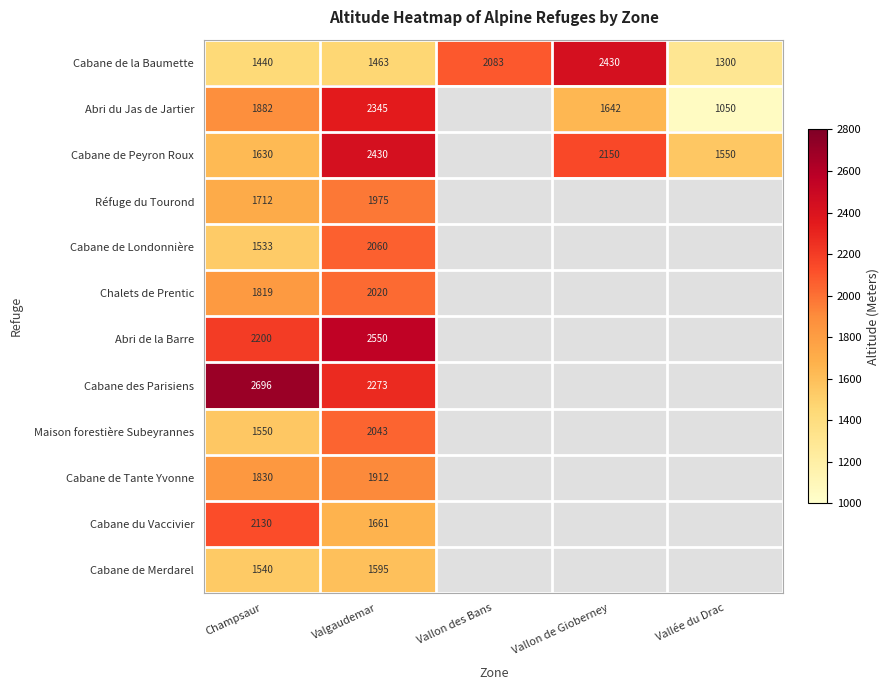

At Champsaur, list the series in order from smallest to largest.

Cabane de la Baumette, Cabane de Londonnière, Cabane de Merdarel, Maison forestière Subeyrannes, Cabane de Peyron Roux, Réfuge du Tourond, Chalets de Prentic, Cabane de Tante Yvonne, Abri du Jas de Jartier, Cabane du Vaccivier, Abri de la Barre, Cabane des Parisiens